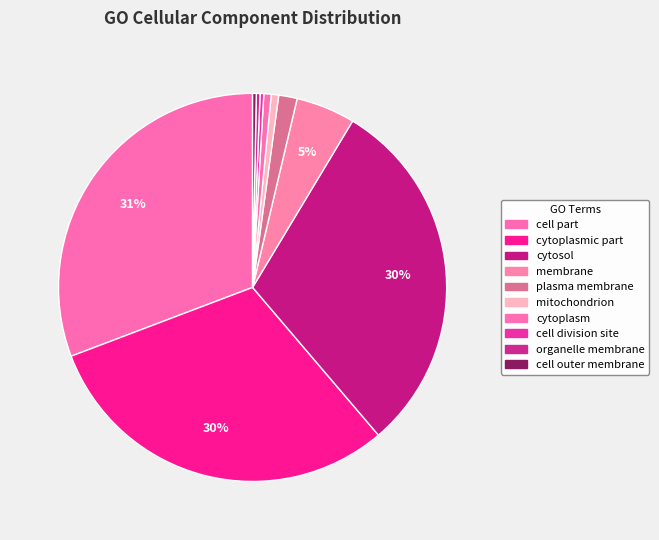

To the nearest percent, what is the difference between the largest and smallest slice percentages?

30%